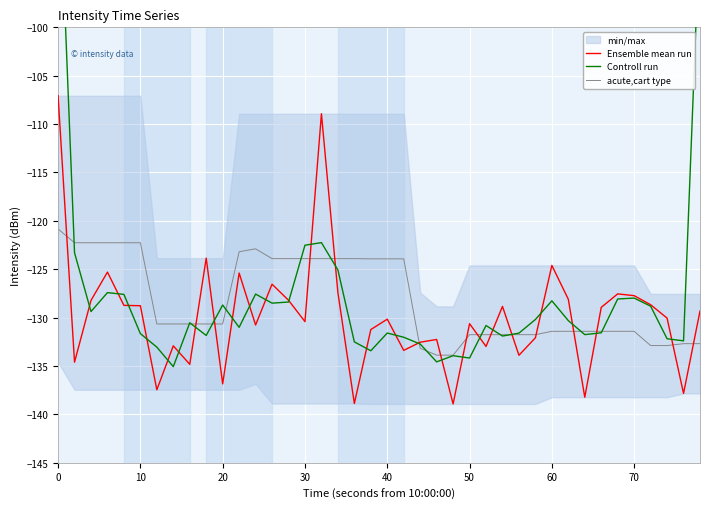

Which series has the largest range (max minus min)?

Controll run